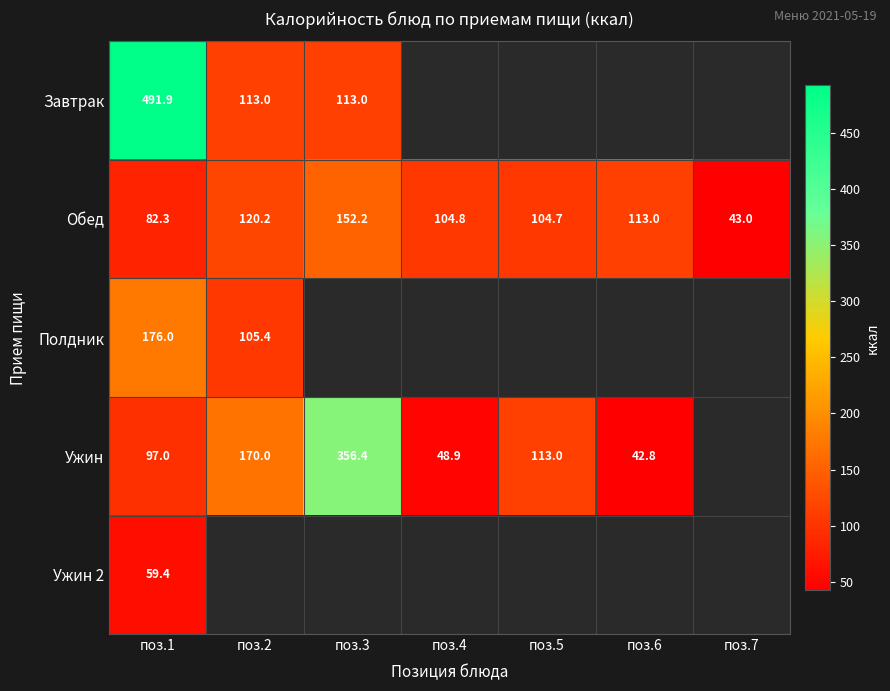

What is the total value across all series at поз.1?

906.6